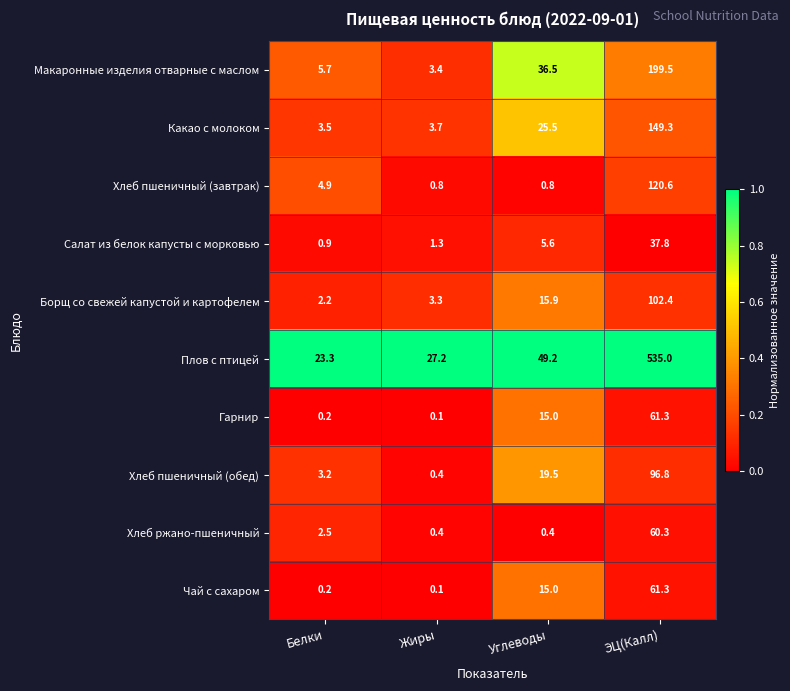

What is the average value of the Хлеб ржано-пшеничный series?

15.9